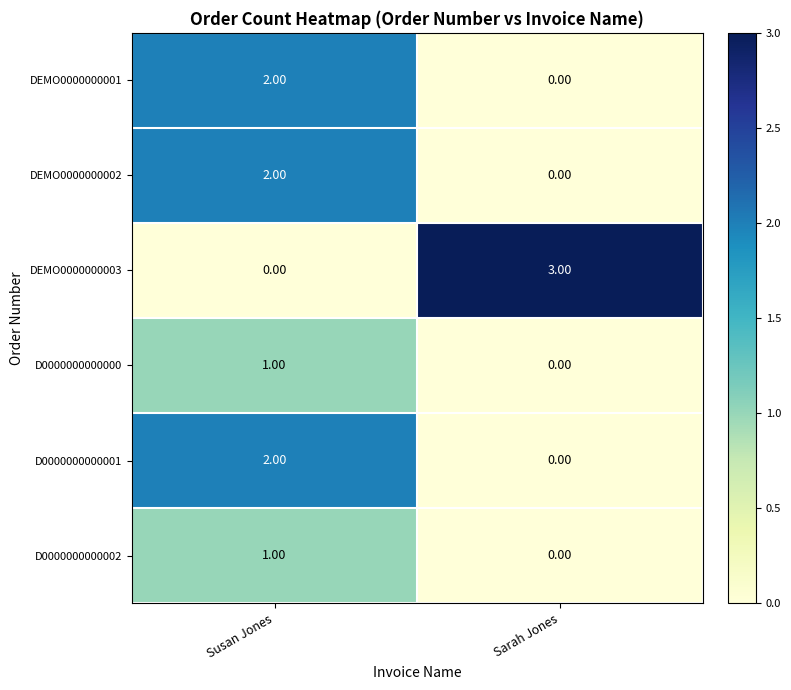

List the labels in order of D0000000000000 value, smallest first.

Sarah Jones, Susan Jones